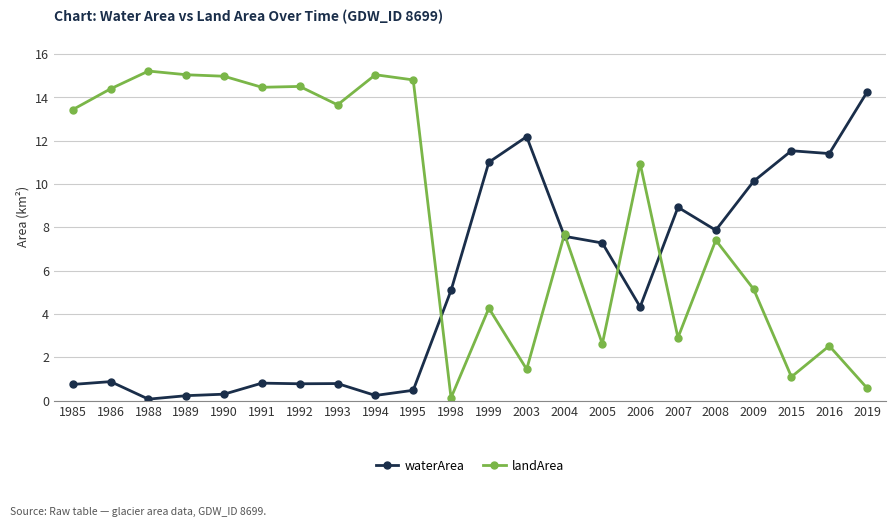

Does the chart display data point markers on the line(s)?

Yes